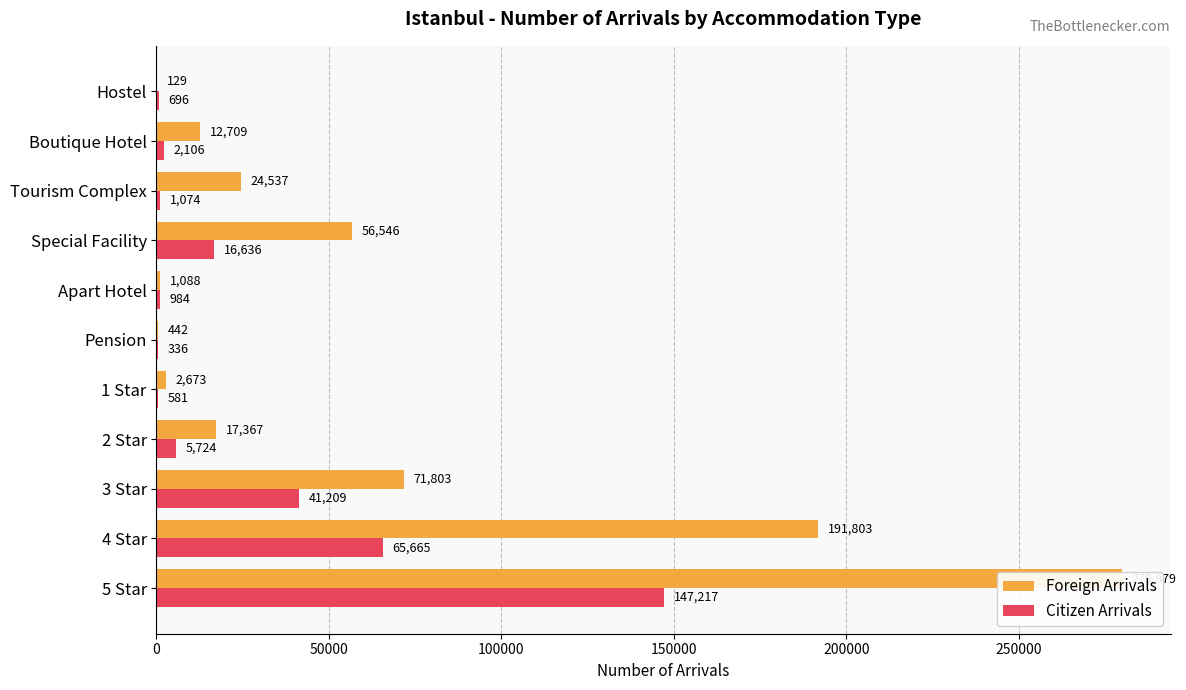

Which series has the largest range (max minus min)?

Foreign Arrivals